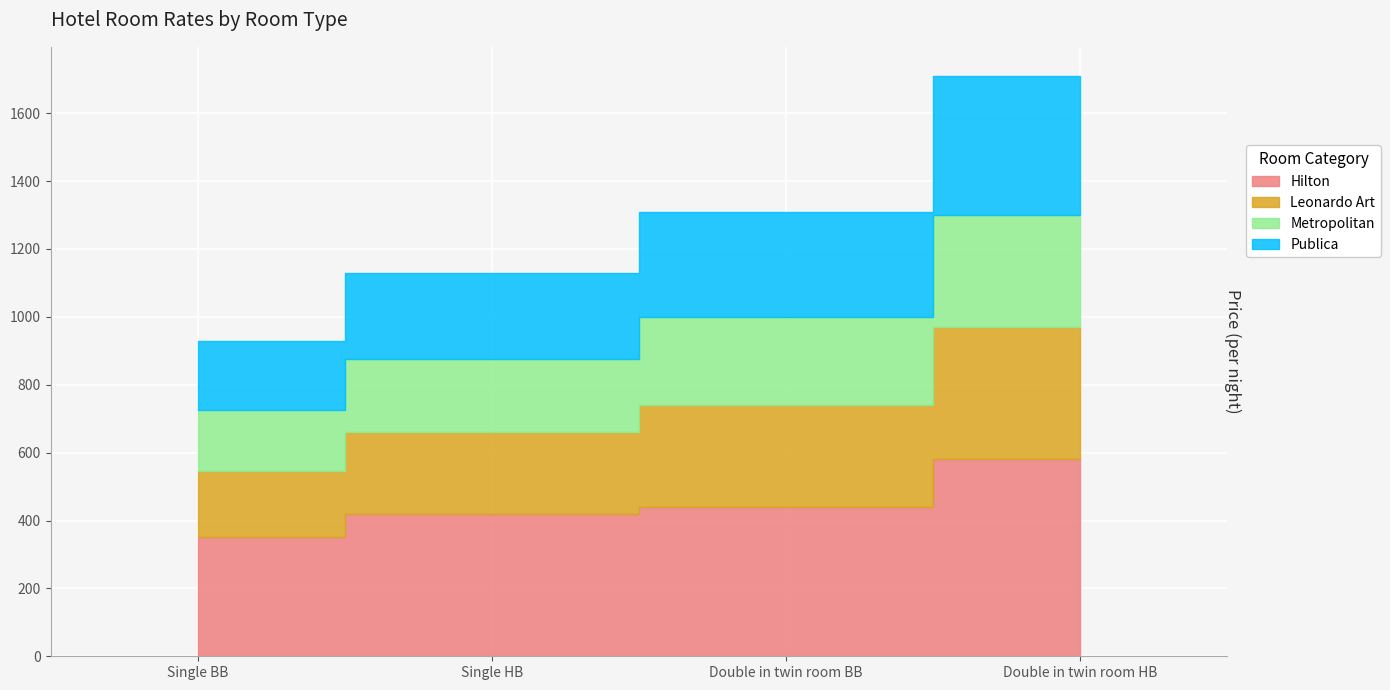

Which series changed the most between Single BB and Double in twin room HB?

Hilton